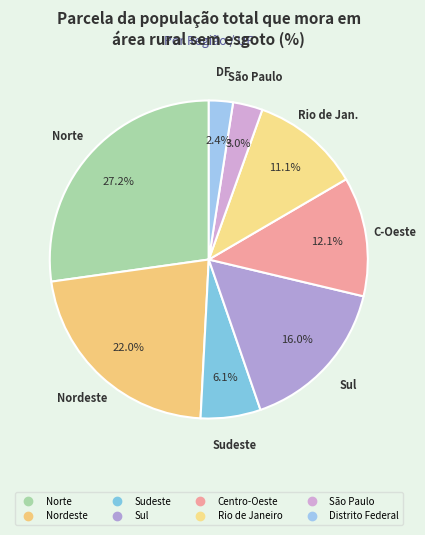

Which has a higher value, Distrito Federal or Centro-Oeste?

Centro-Oeste